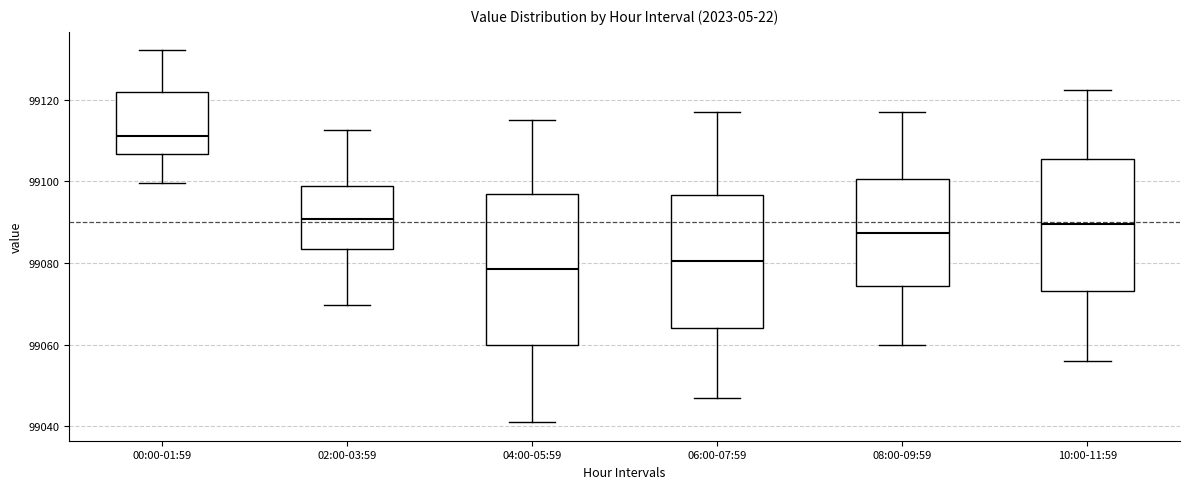

Reading left to right, transcribe this box plot: for each box, give where its median line is, the range the box spans, and where its two whiskers end, as read against the y-axis. The values are not printed on the chart, so give them approximately, as read against the axis.

00:00-01:59: median 99112, box 99106 to 99122, whiskers 99100 to 99132
02:00-03:59: median 99090, box 99084 to 99098, whiskers 99070 to 99112
04:00-05:59: median 99078, box 99060 to 99096, whiskers 99042 to 99116
06:00-07:59: median 99080, box 99064 to 99096, whiskers 99048 to 99118
08:00-09:59: median 99088, box 99074 to 99100, whiskers 99060 to 99118
10:00-11:59: median 99090, box 99074 to 99106, whiskers 99056 to 99122